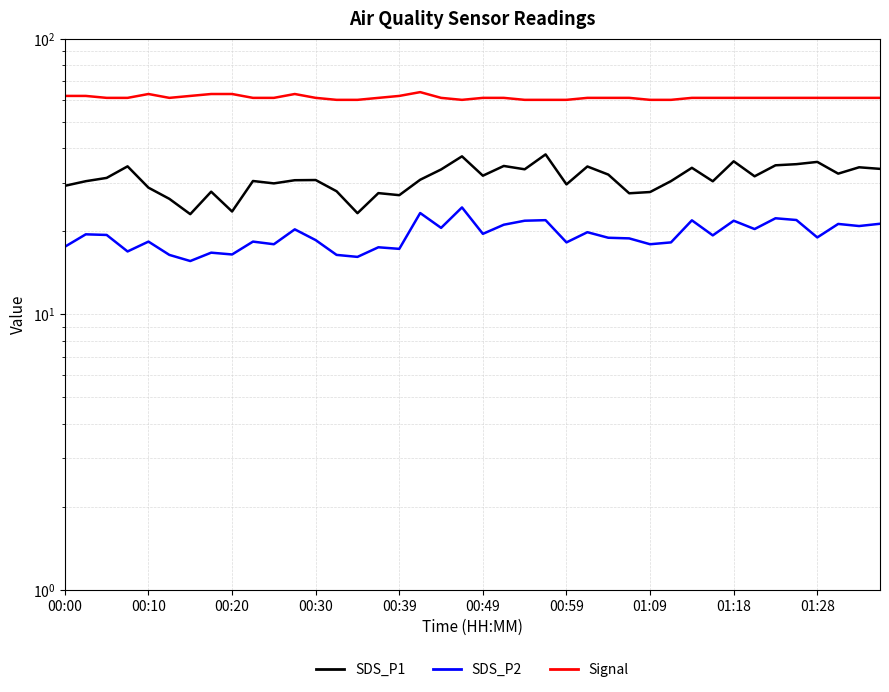

True or false: SDS_P1 and Signal cross at least once.

False